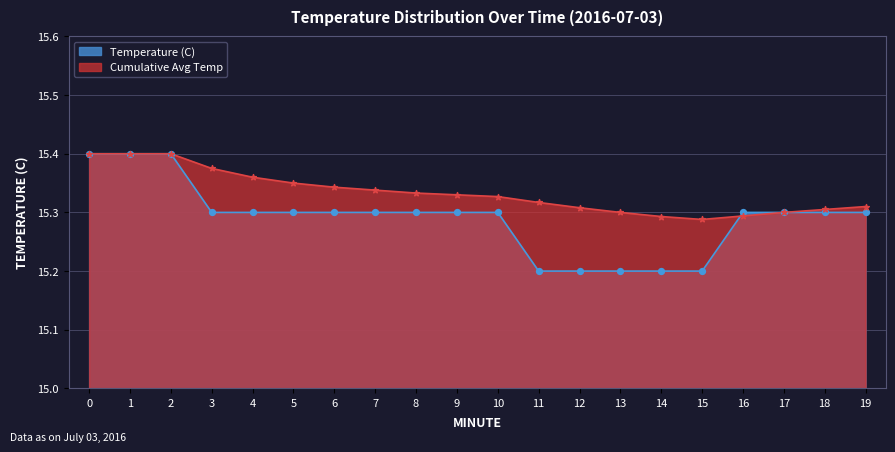

What is the total value across all series at 6?

30.6